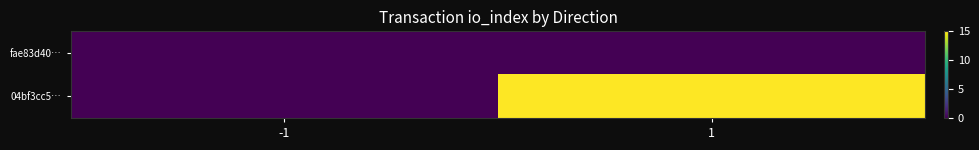

What is the spread (max minus min) of values at 1?

15